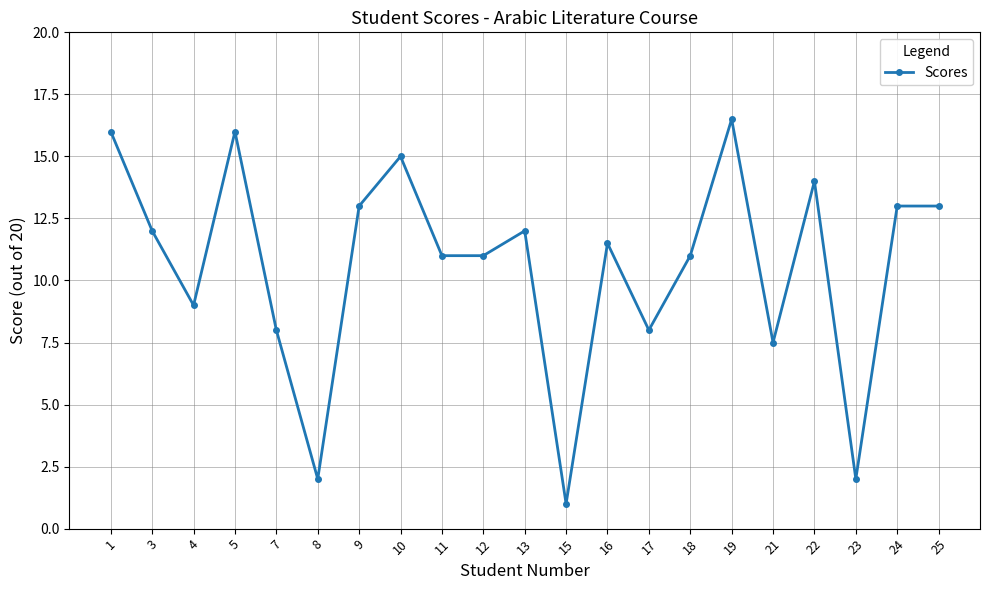

Read the value at 5.

16.0